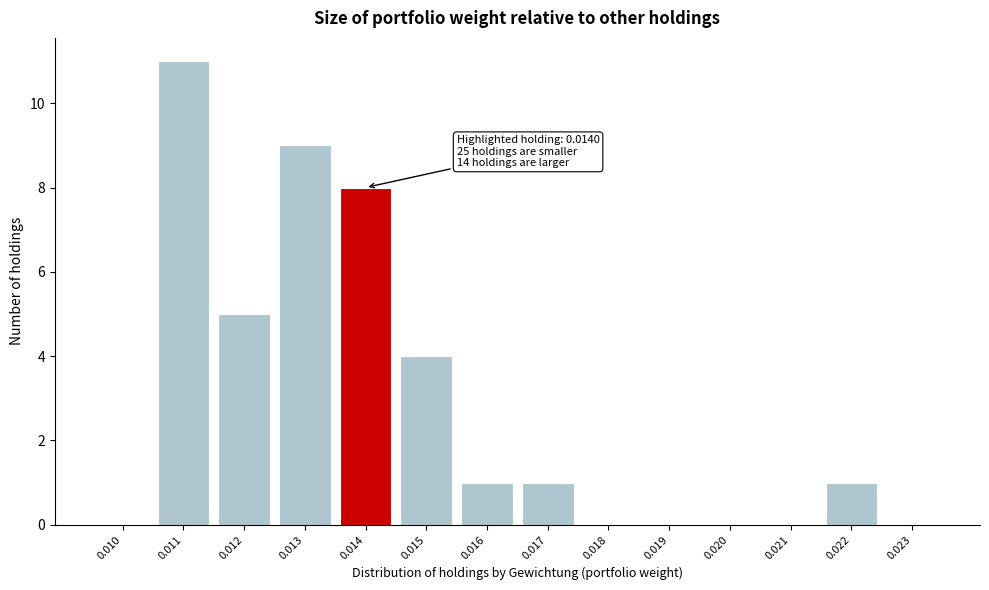

Reading left to right, list all the values displayed in this chart.

0.010=0	0.011=11	0.012=5	0.013=9	0.014=8	0.015=4	0.016=1	0.017=1	0.018=0	0.019=0	0.020=0	0.021=0	0.022=1	0.023=0